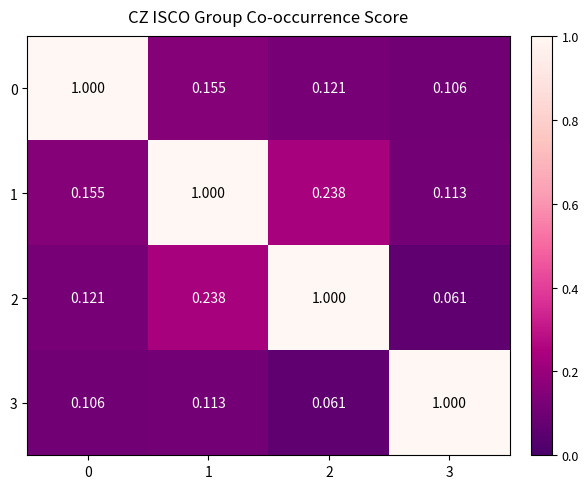

Which series has the largest total across all categories?

1